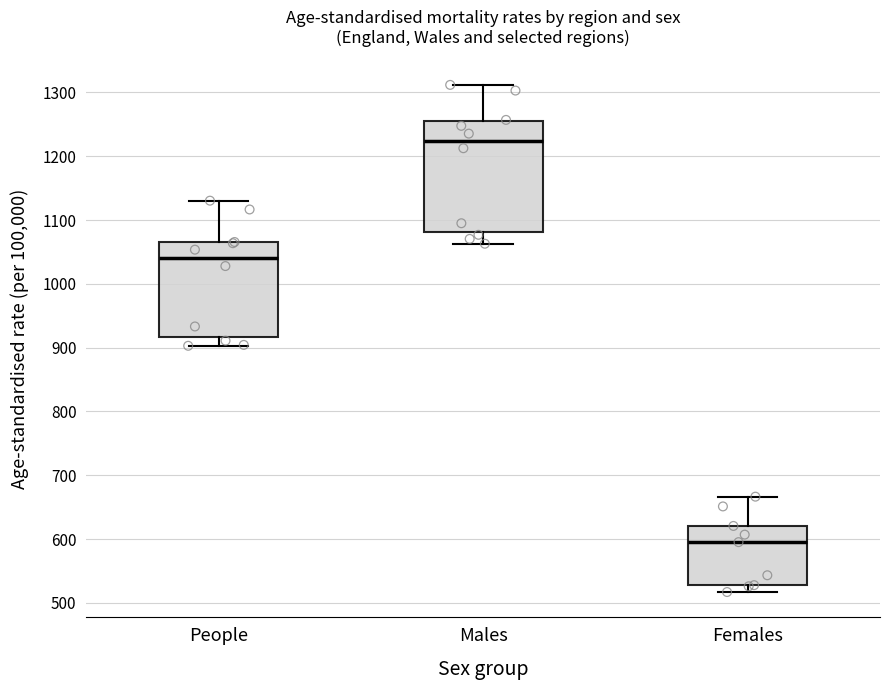

Where does the median line of the box for People sit on the y-axis? The values are not printed on the chart, so give them approximately, as read against the axis.

1040